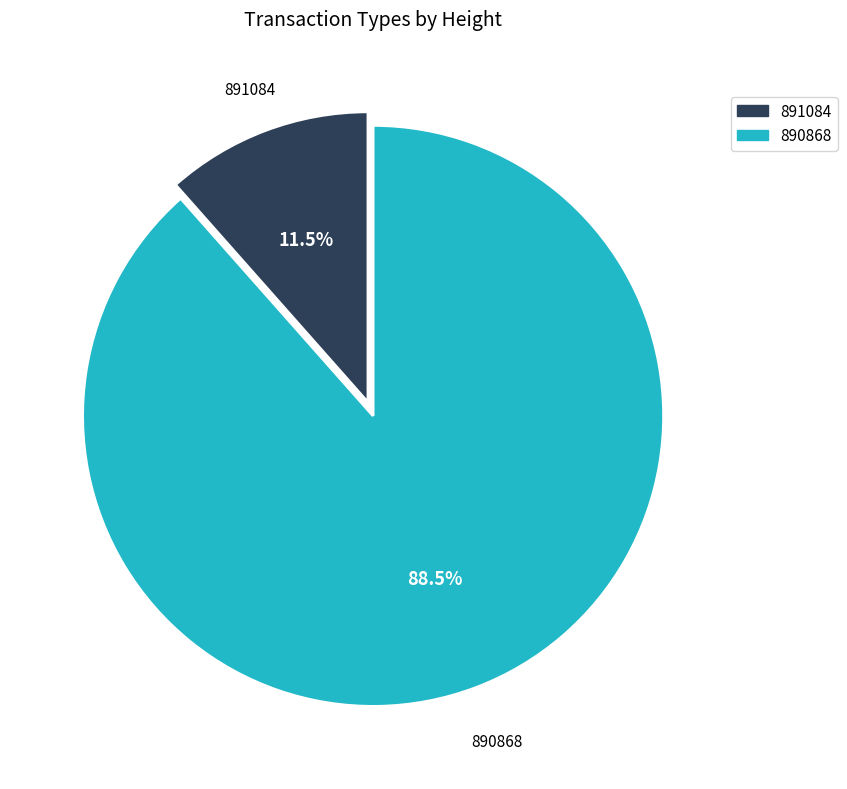

True or false: 890868 accounts for 95% of the total.

False